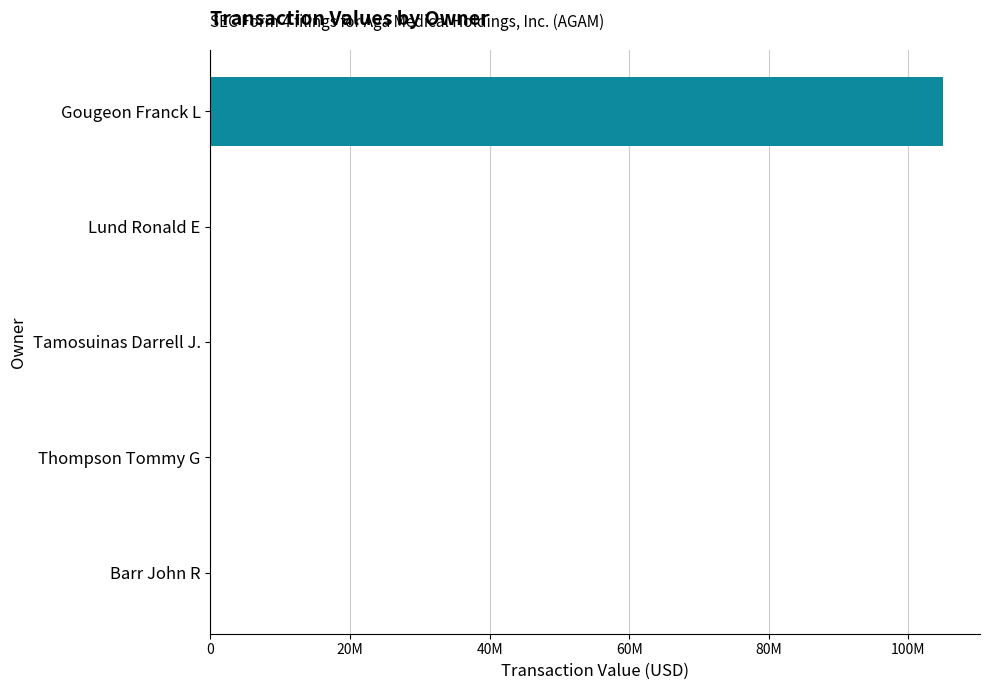

How many series are shown in this chart?

1